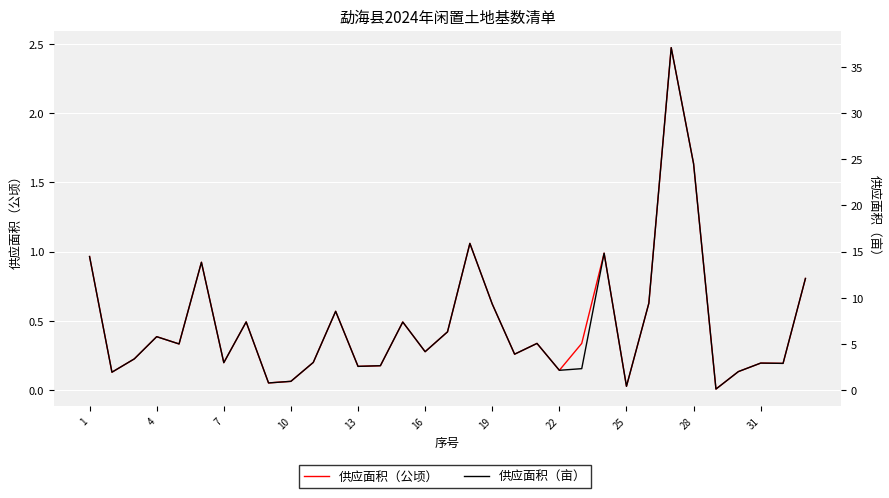

Which series has the largest range (max minus min)?

供应面积（亩）